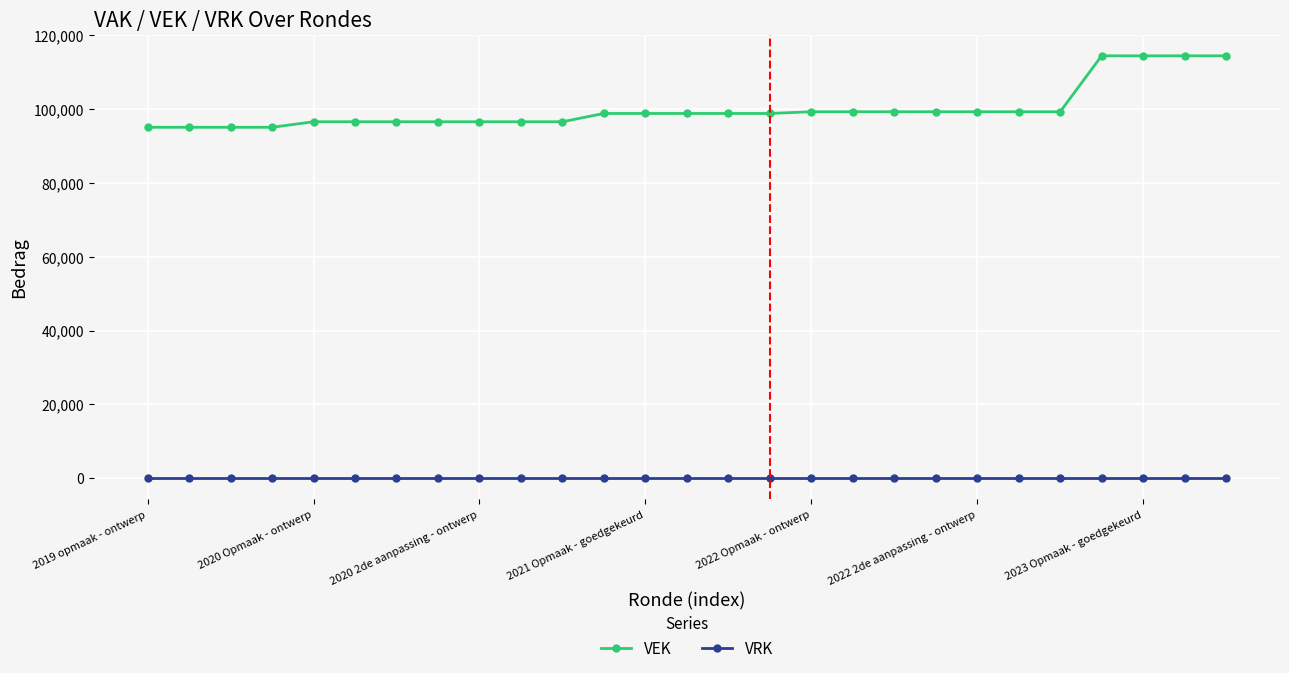

Which series has the widest spread of values?

VEK